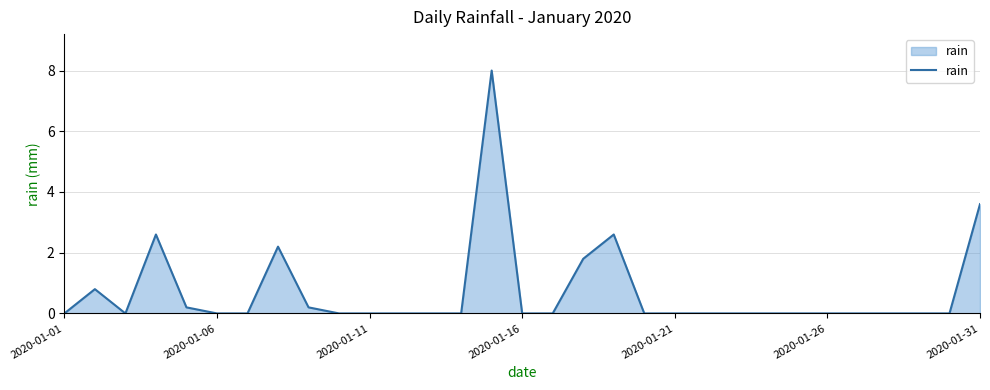

What is the maximum value shown in the chart?

8.0